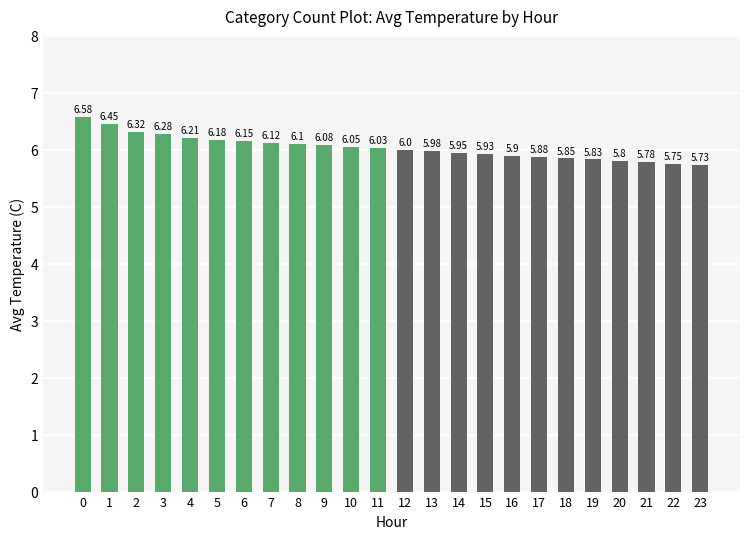

What is the ratio of the value at 9 to the value at 8?

1.0